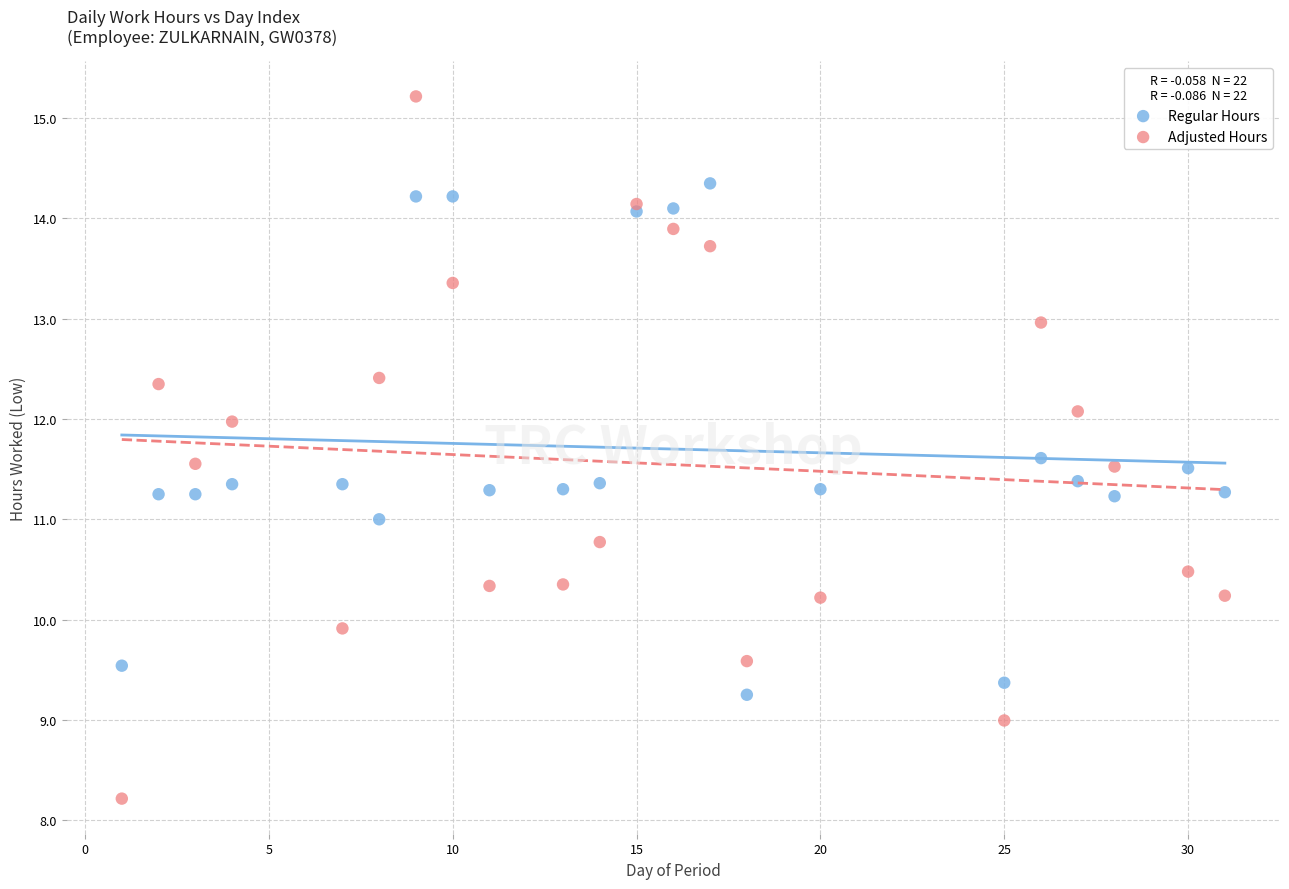

Which series contains the highest Y value?

Adjusted Hours